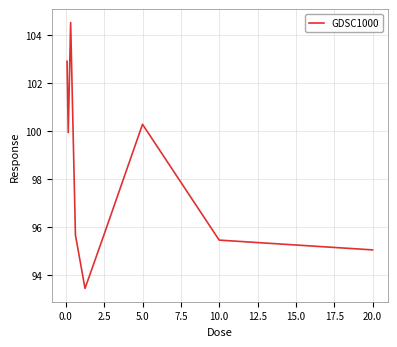

What is the minimum value shown in the chart?

93.4